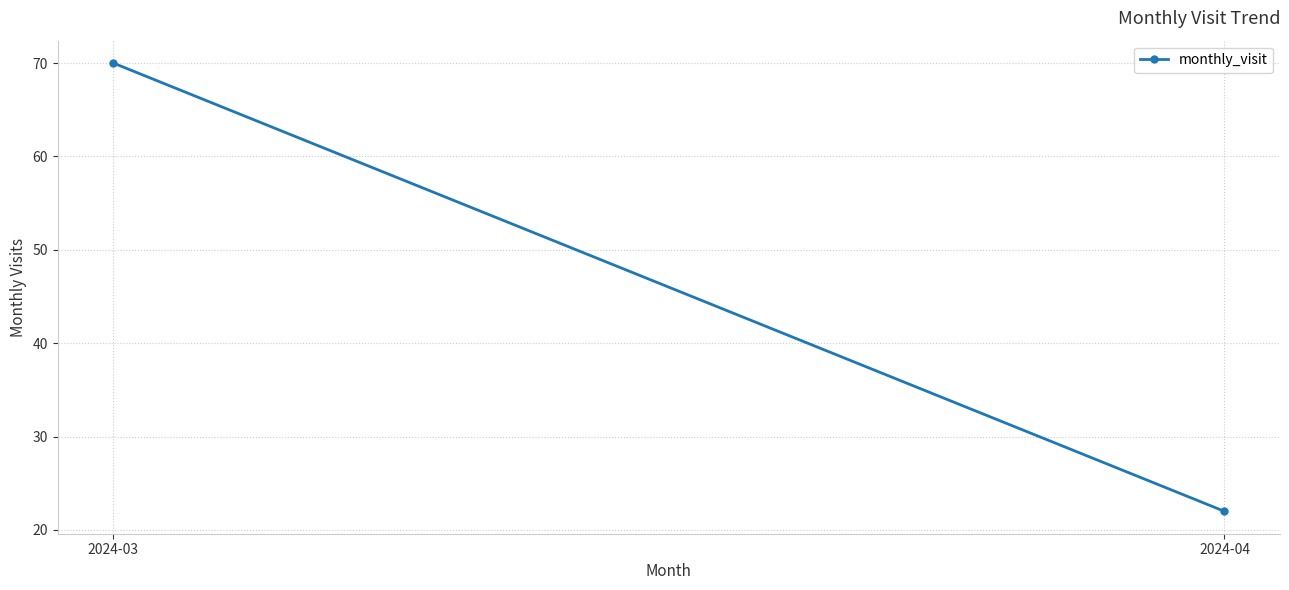

What is the smallest value displayed?

22